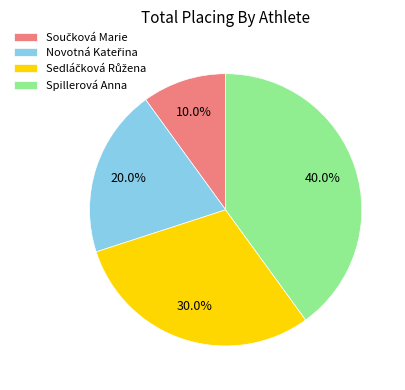

Which category has the biggest portion of the pie?

Spillerová Anna